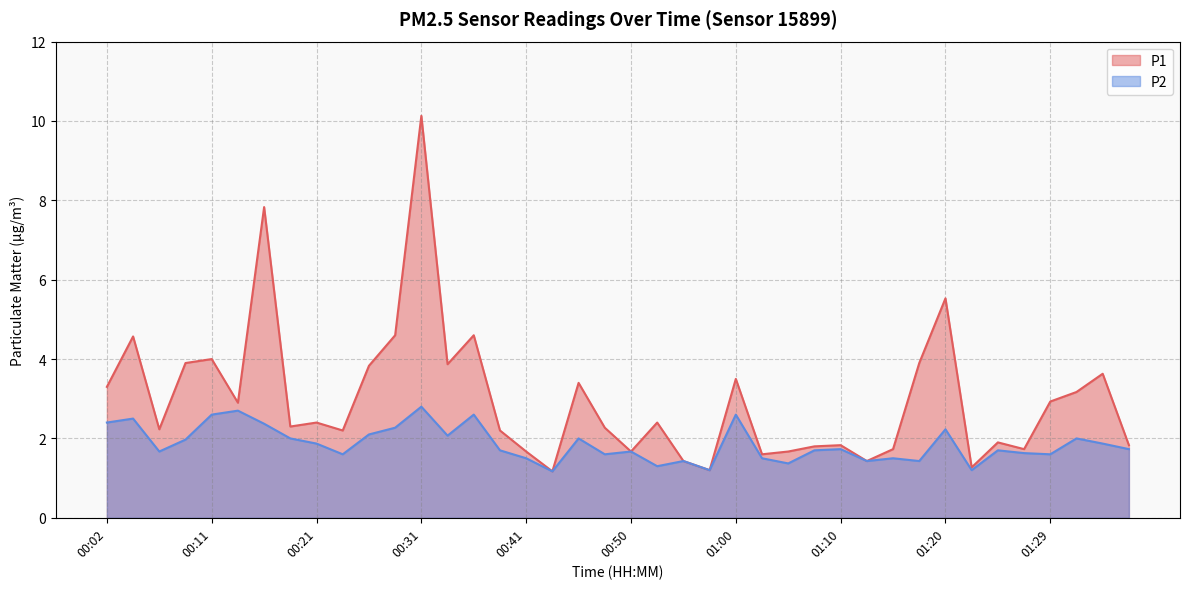

What is the sum of all P1 values?

119.5